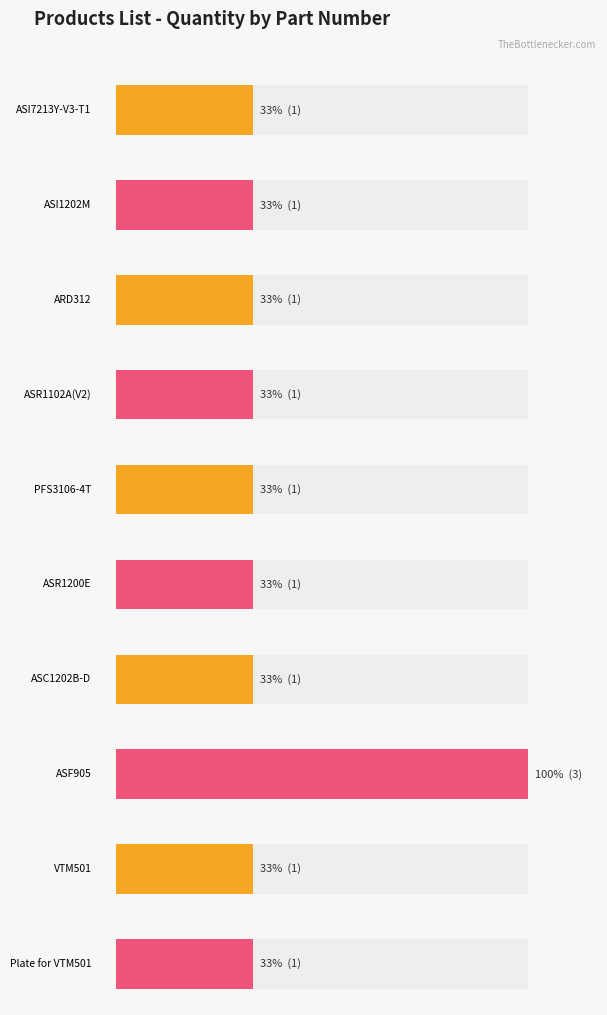

Rank the categories by value from lowest to highest.

ASI7213Y-V3-T1, ASI1202M, ARD312, ASR1102A(V2), PFS3106-4T, ASR1200E, ASC1202B-D, VTM501, Plate for VTM501, ASF905